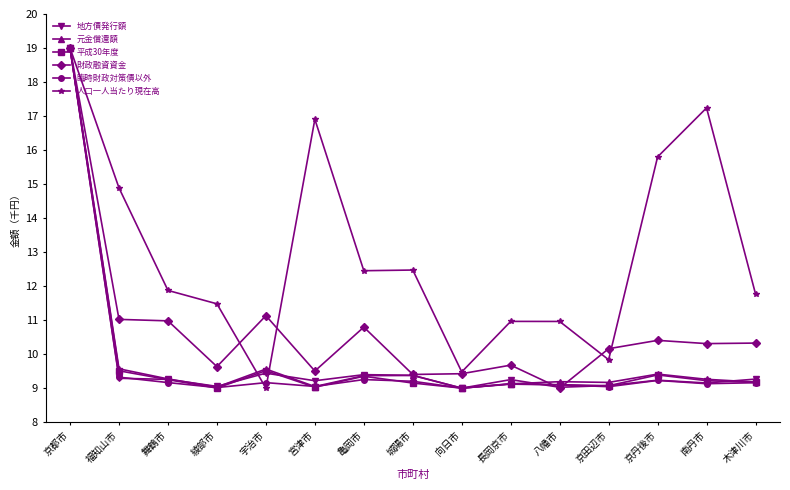

Where is the first local minimum for 人口一人当たり現在高?

宇治市